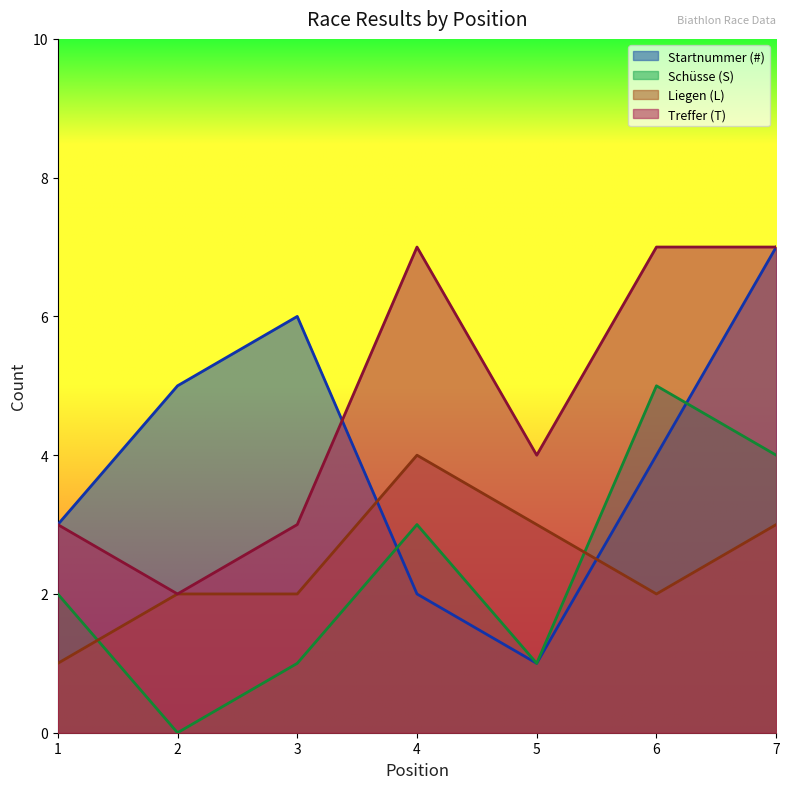

How many interior local peaks does the Schüsse (S) series have?

2